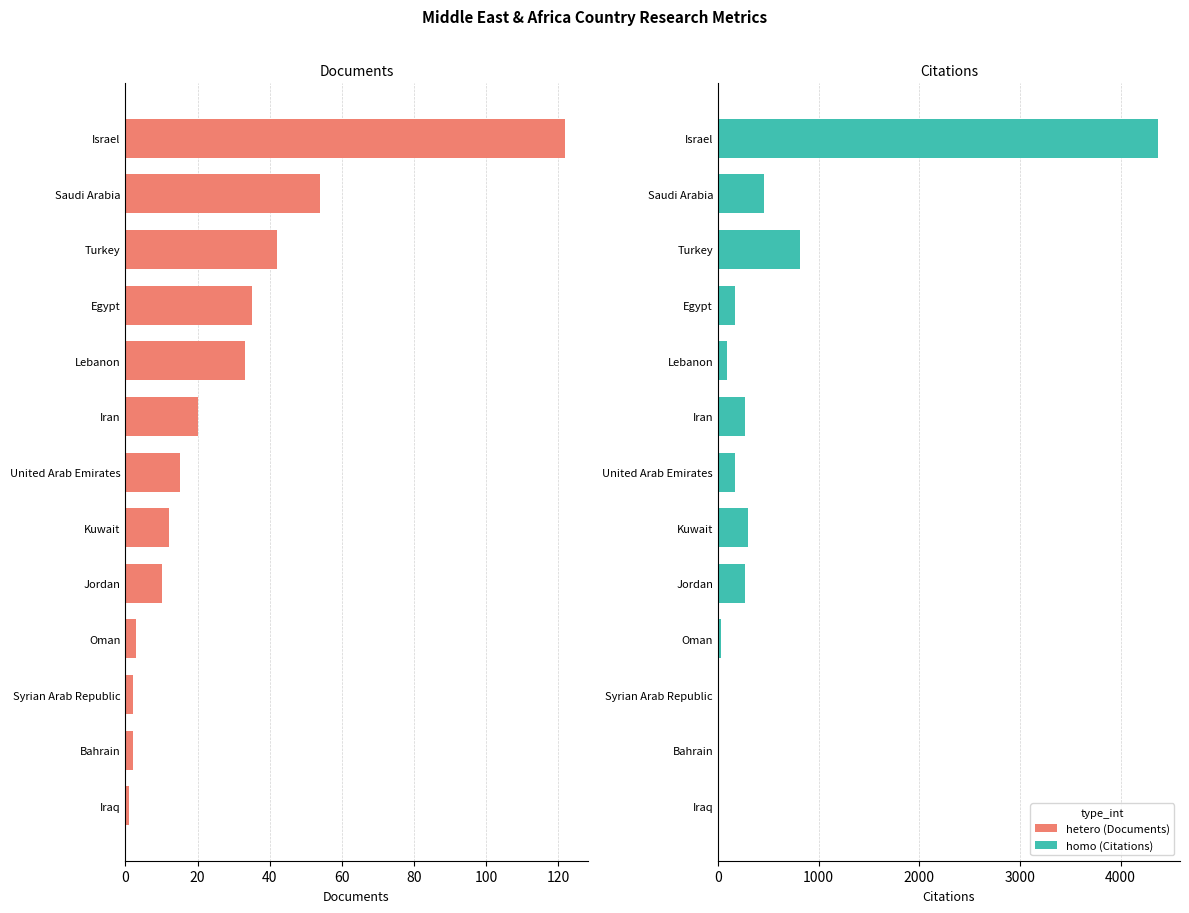

How many series are shown in this chart?

2